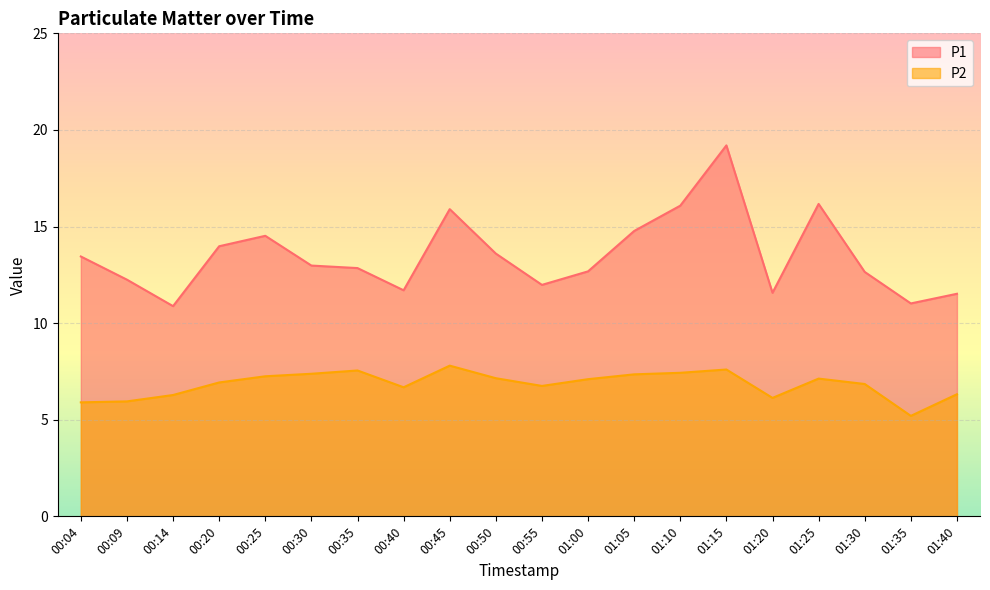

What is the average value of the P2 series?

6.8